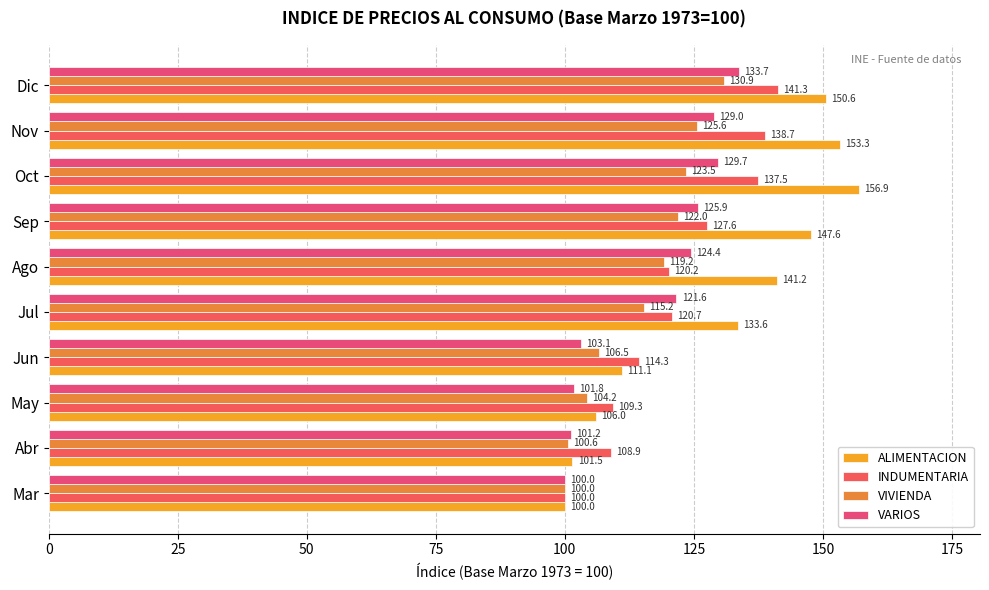

What is the value of the INDUMENTARIA bar at the 10th from the left?

141.3